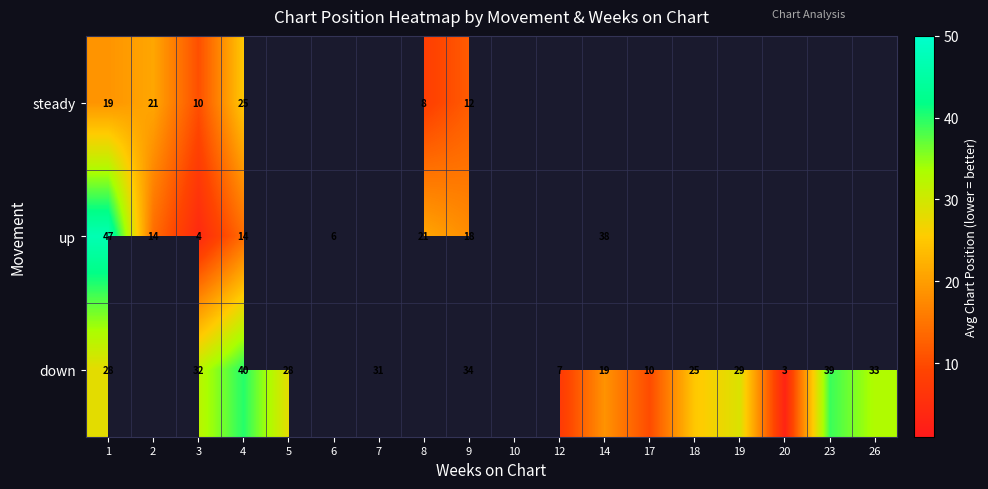

At 4, list the series in order from largest to smallest.

down, steady, up